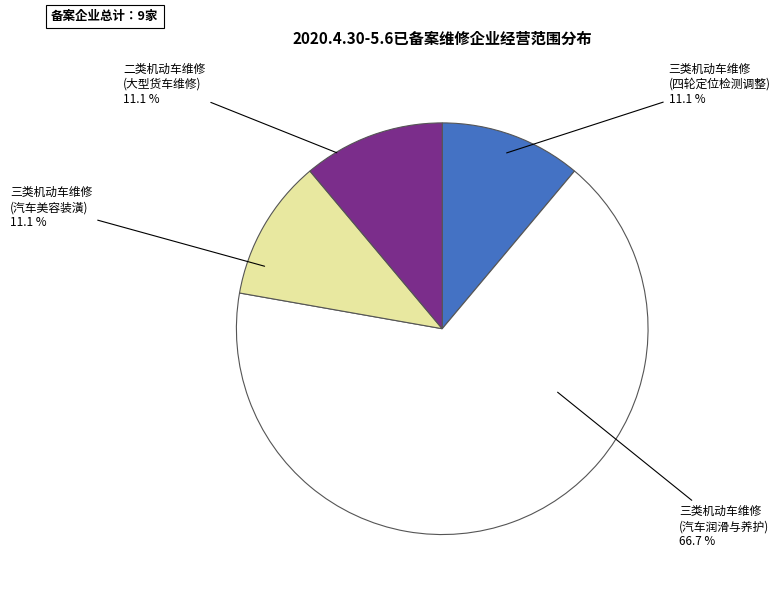

Does any single category account for the majority?

Yes